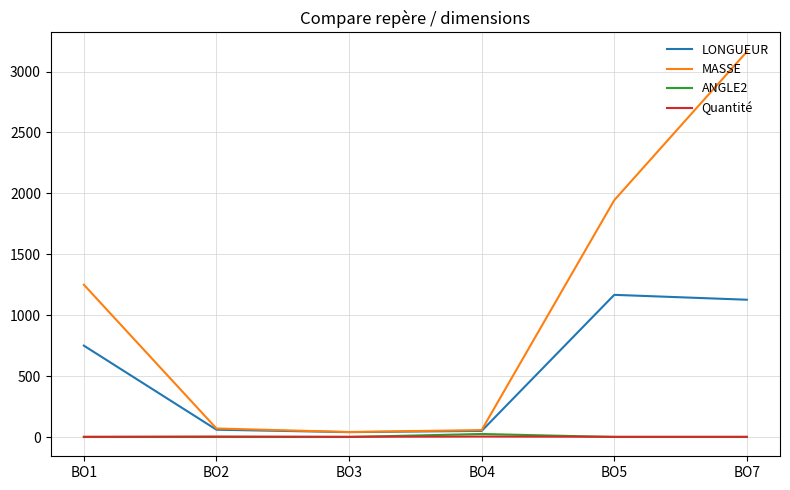

At which category does the chart reach its peak across all series?

BO7